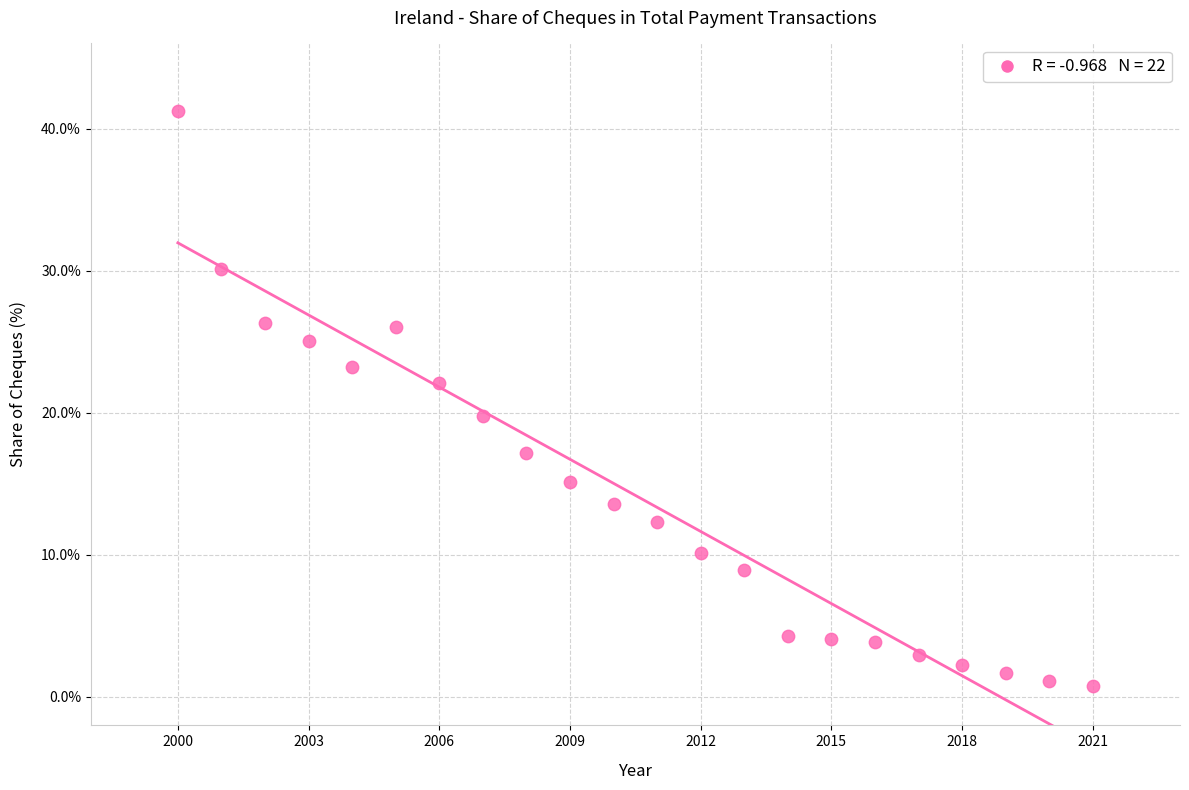

What is the range of X values (max minus min)?

21.0